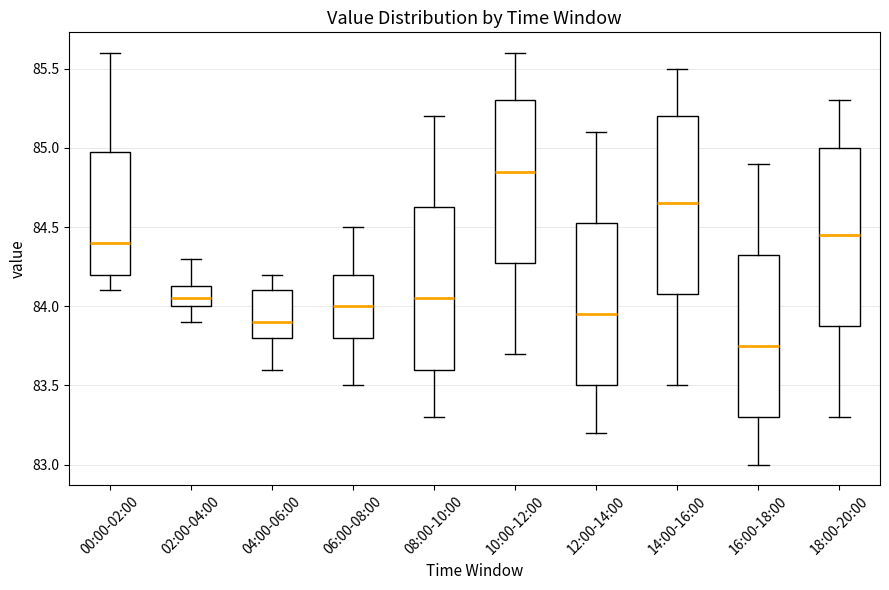

Where is the lower edge of the box for 04:00-06:00 on the y-axis? The values are not printed on the chart, so give them approximately, as read against the axis.

83.80